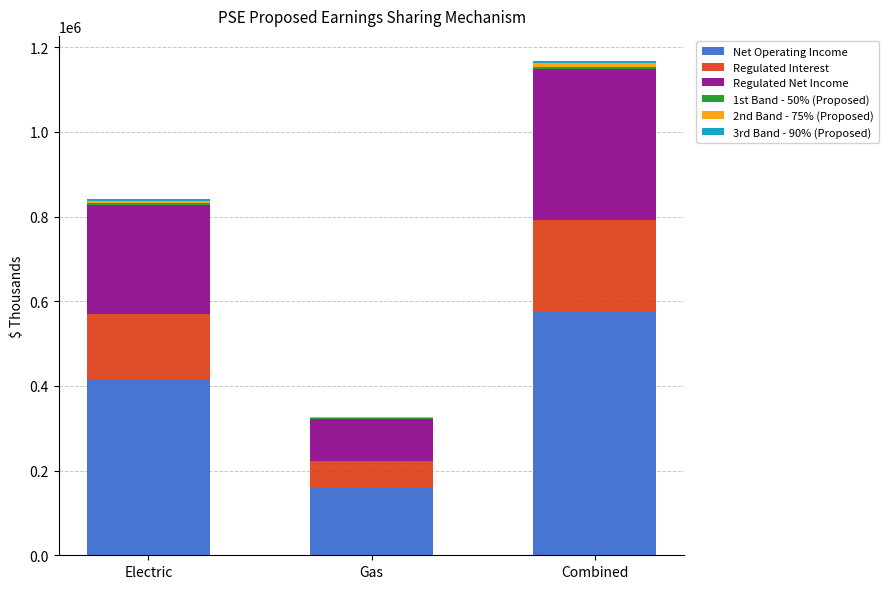

Which category has the highest value in the Net Operating Income series?

Combined